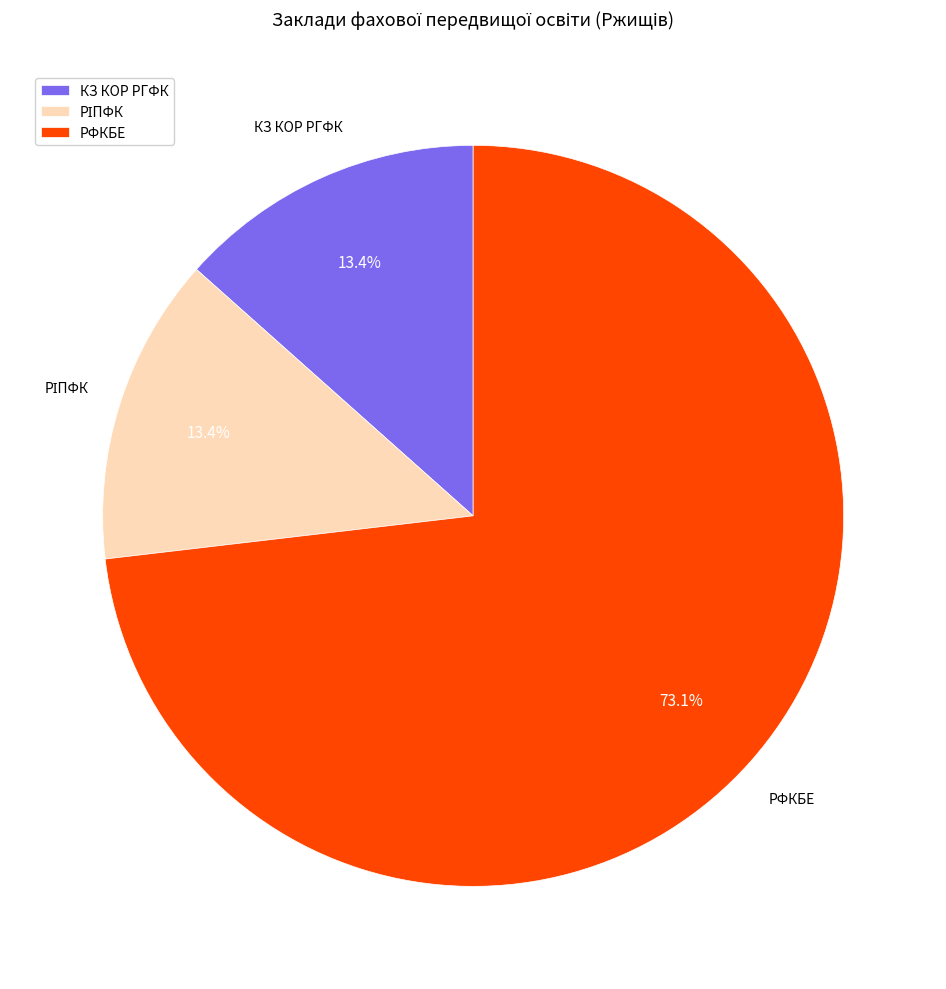

What is the largest slice in the pie chart?

РФКБЕ